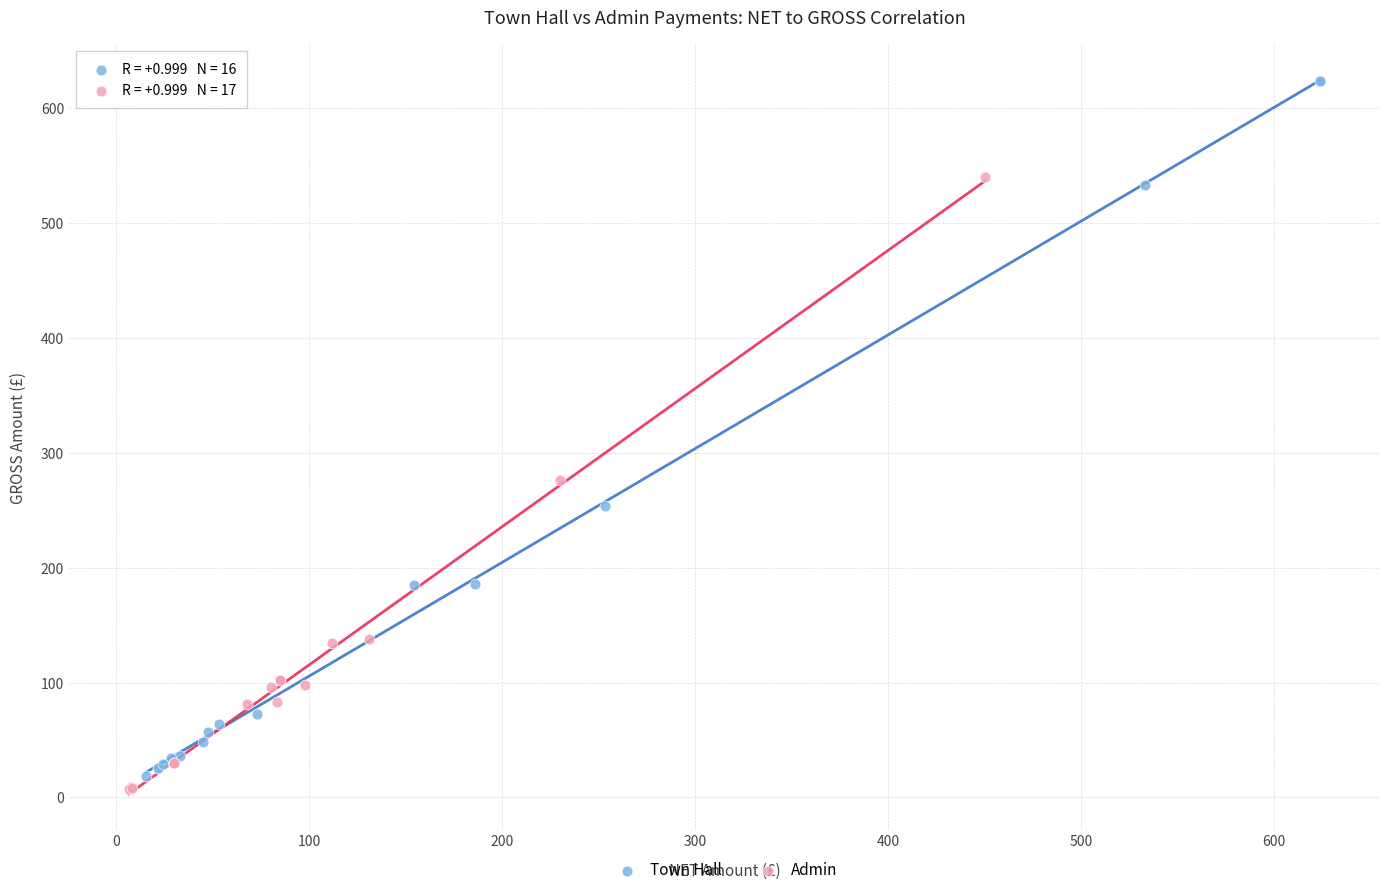

Which series has the largest Y range (max minus min)?

Town Hall